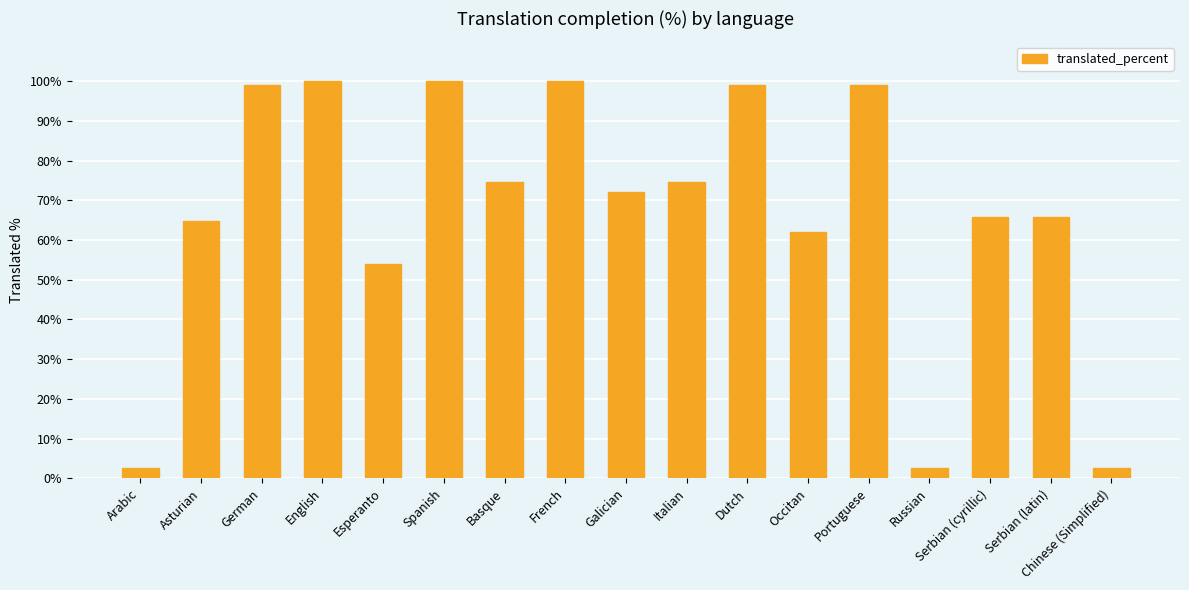

What is the change in value from Arabic to Asturian?

+62.1